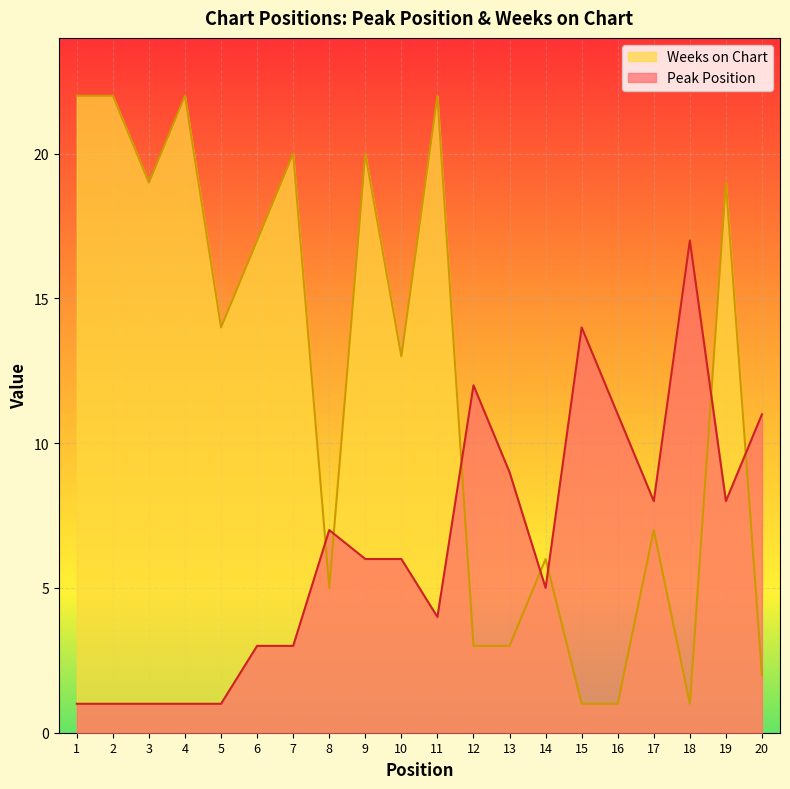

At which label does Weeks on Chart reach its peak?

1